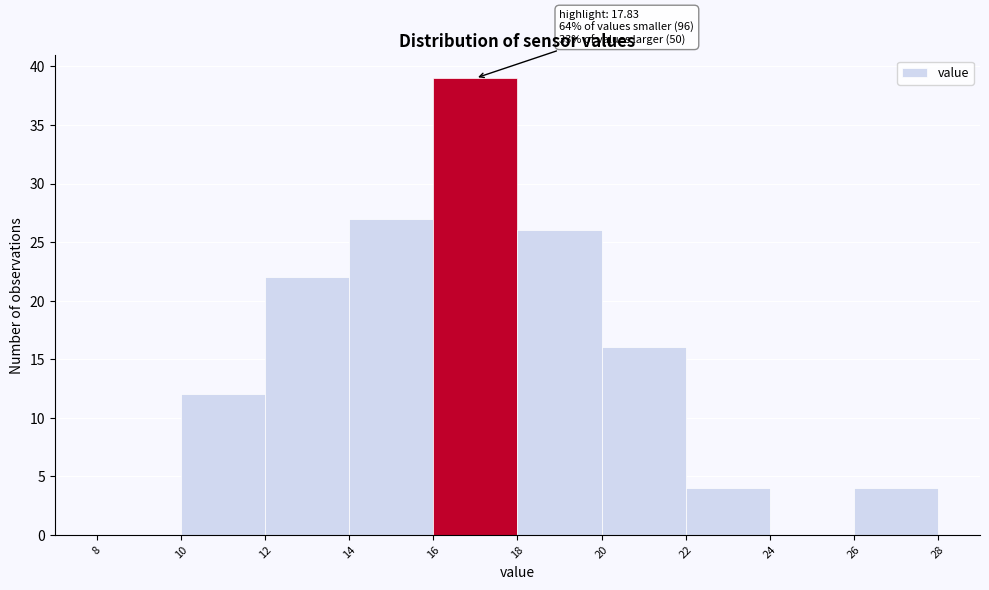

Which range on the x-axis has the tallest bar?

16 to 18